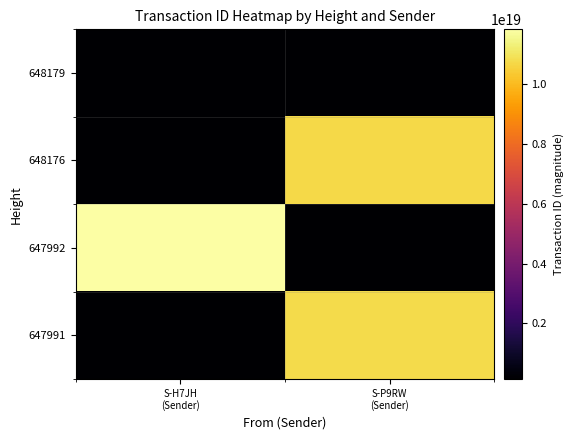

Which series changed the most between S-H7JH (Sender) and S-P9RW (Sender)?

647992